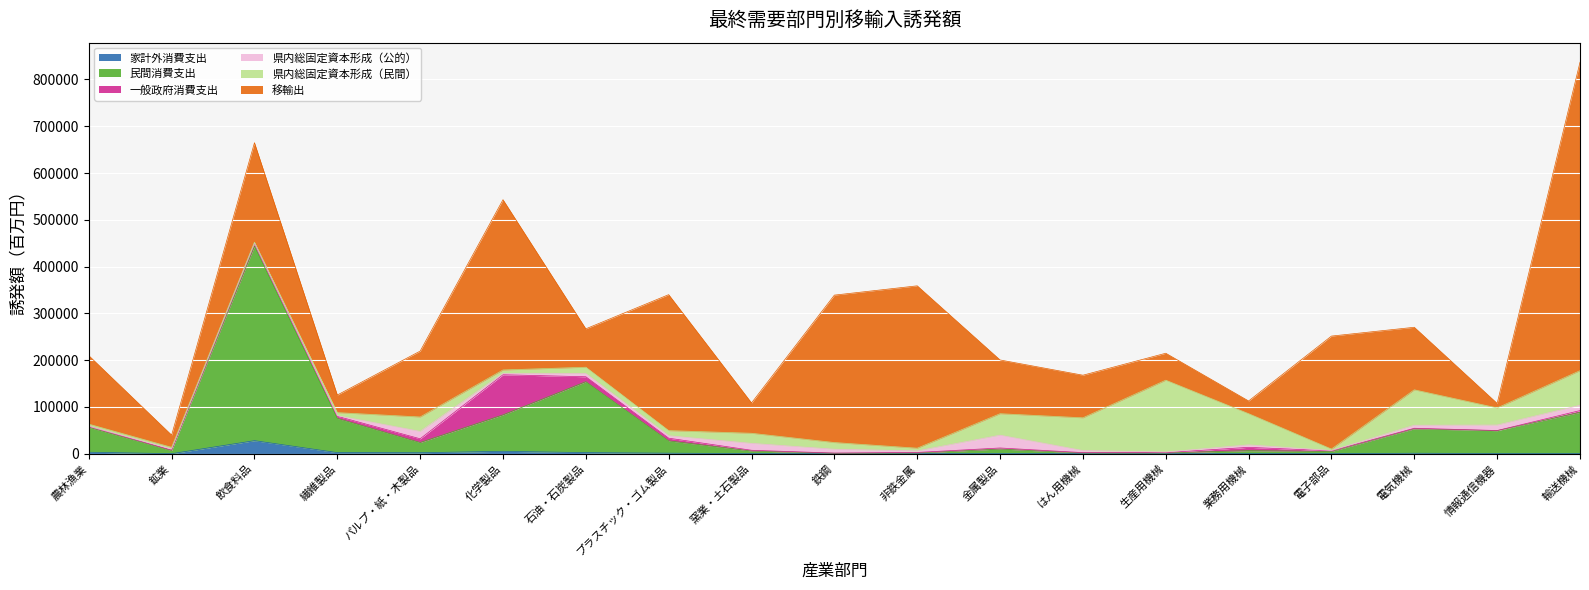

What is the difference between the highest and lowest values at 電気機械?

132580